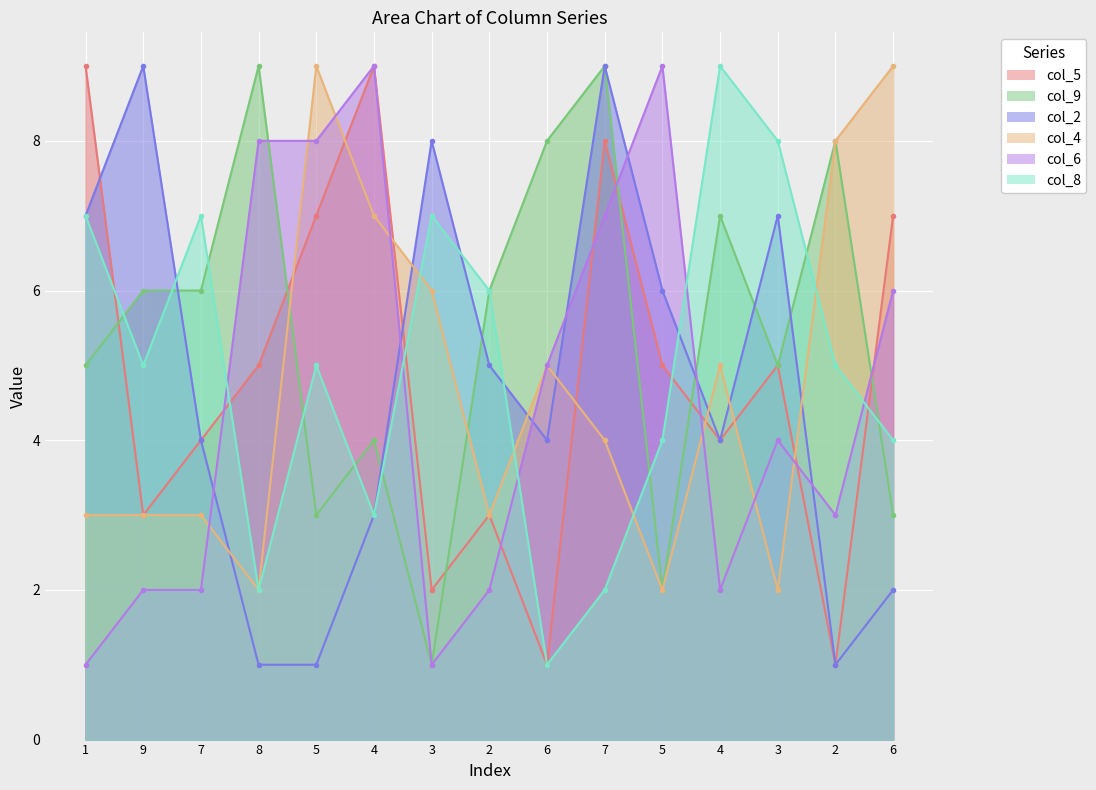

How many distinct data groups are displayed?

6